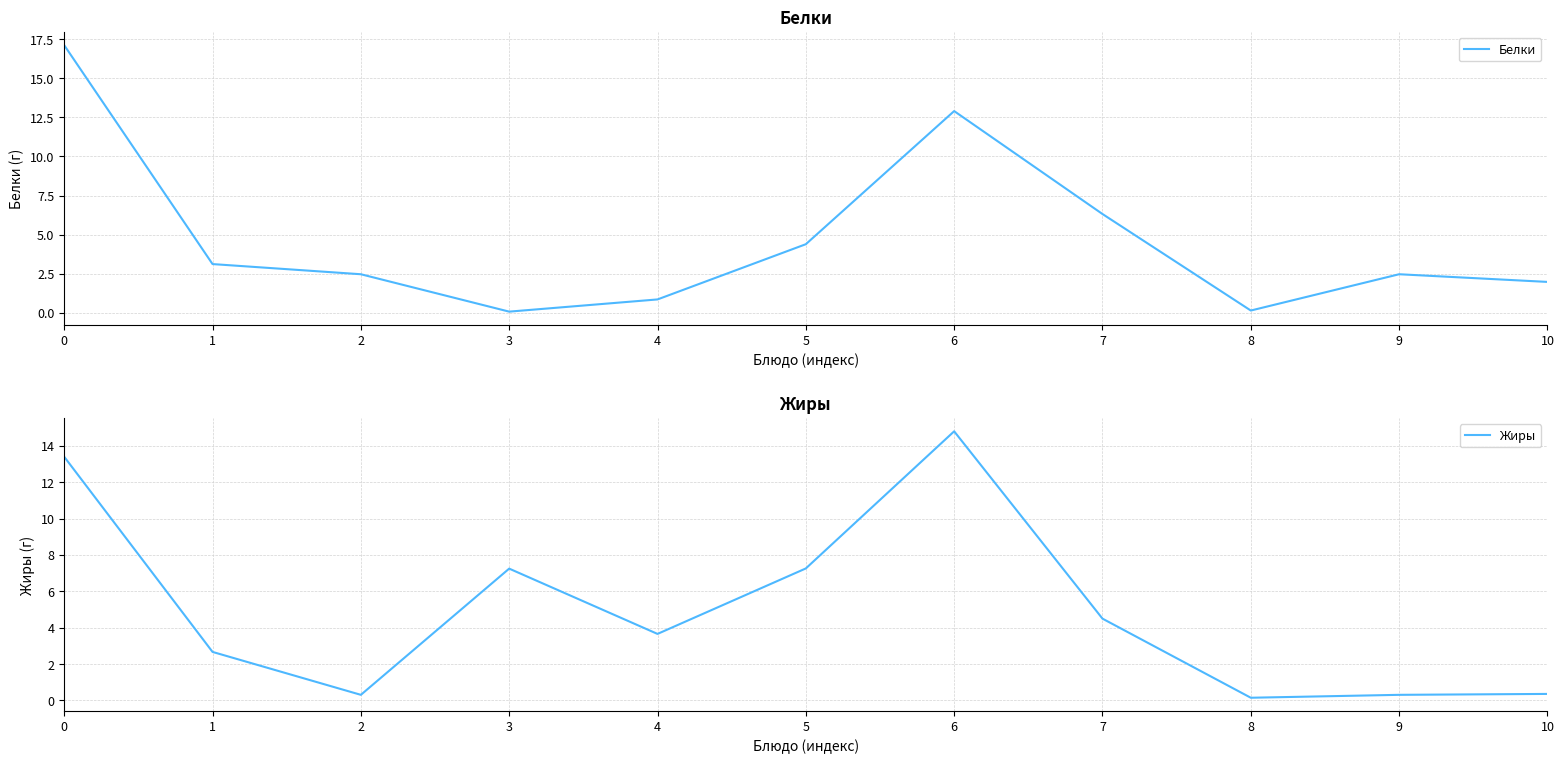

How many values in the Жиры series are below 3?

5